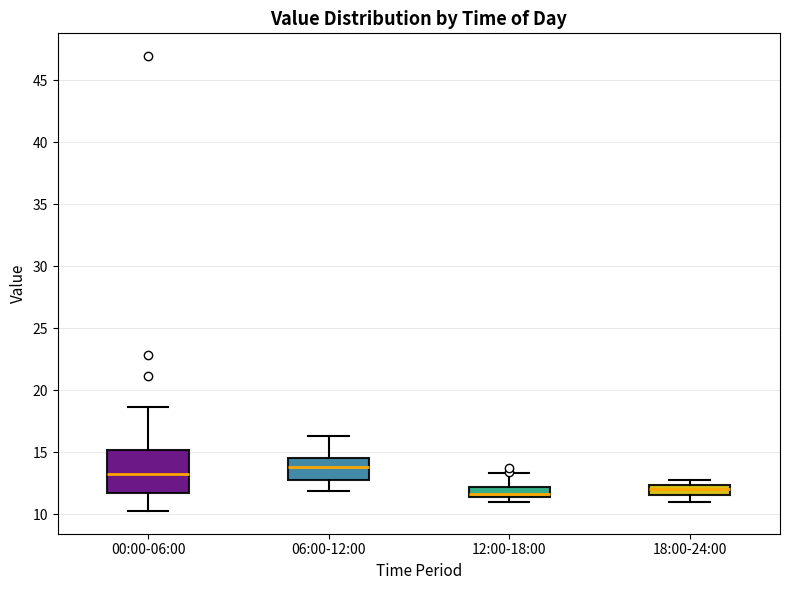

Reading left to right, transcribe this box plot: for each box, give where its median line is, the range the box spans, and where its two whiskers end, as read against the y-axis. The values are not printed on the chart, so give them approximately, as read against the axis.

00:00-06:00: median 13.5, box 11.5 to 15.0, whiskers 10.5 to 18.5
06:00-12:00: median 14.0, box 12.5 to 14.5, whiskers 12.0 to 16.5
12:00-18:00: median 11.5 (just above the box's lower edge), box 11.5 to 12.0, whiskers 11.0 to 13.5
18:00-24:00: median 12.0, box 11.5 to 12.5, whiskers 11.0 to 13.0